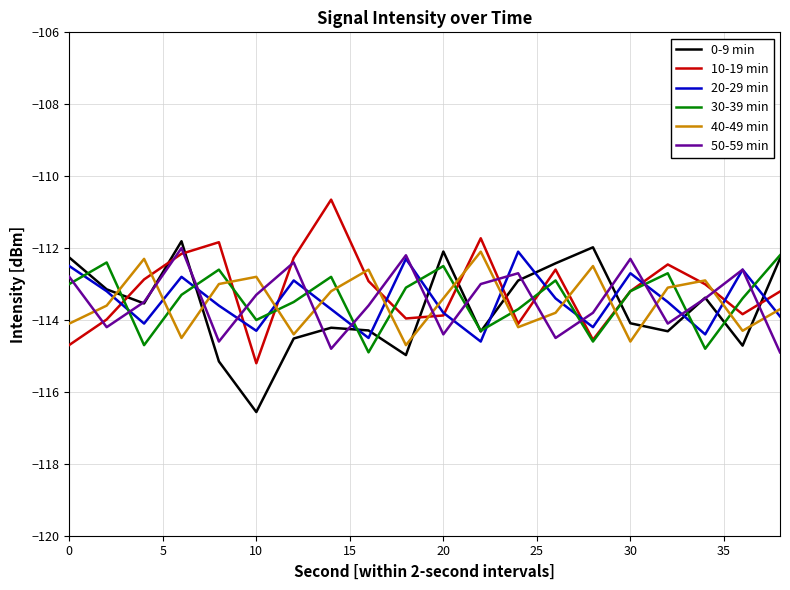

What is the greatest value displayed?

-110.7